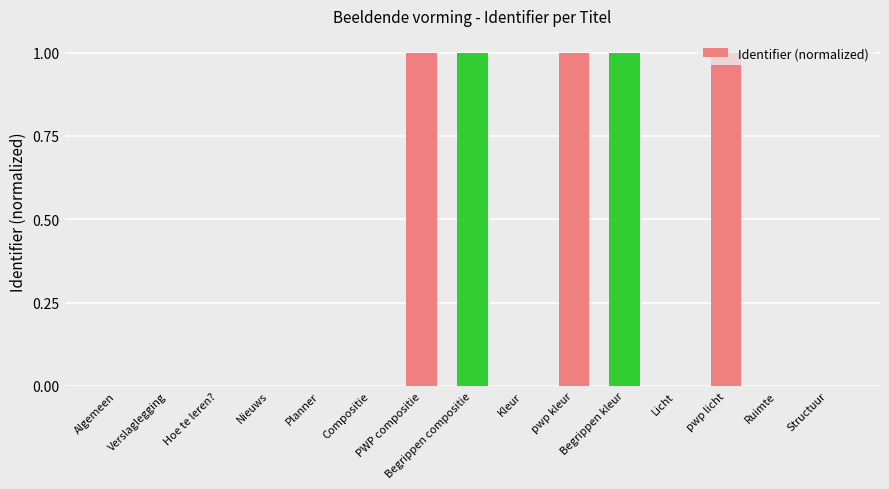

What is the greatest value displayed?

1.0